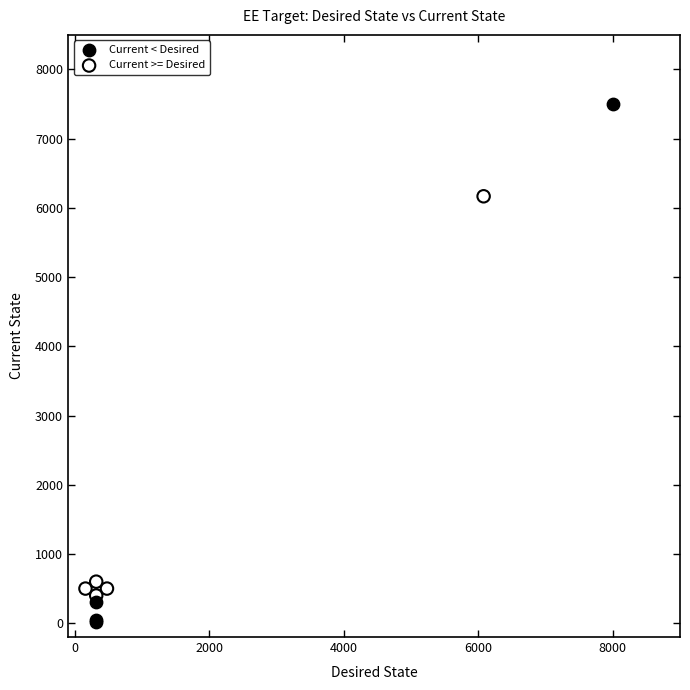

Which series contains the highest Y value?

Current < Desired